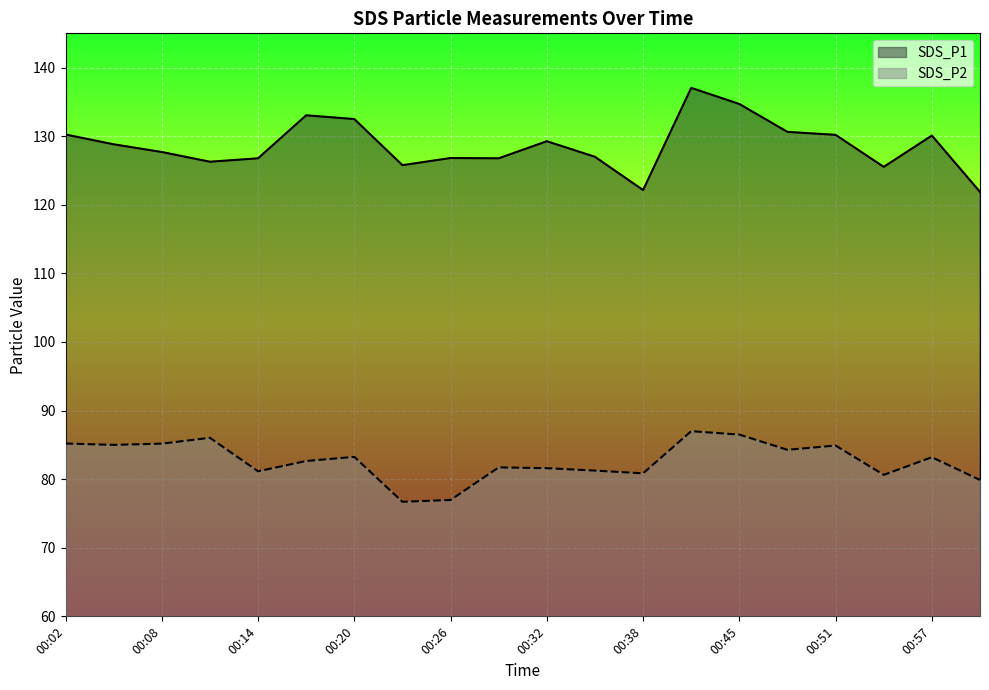

What is the value of the SDS_P1 point at the 4th from the left?

126.3